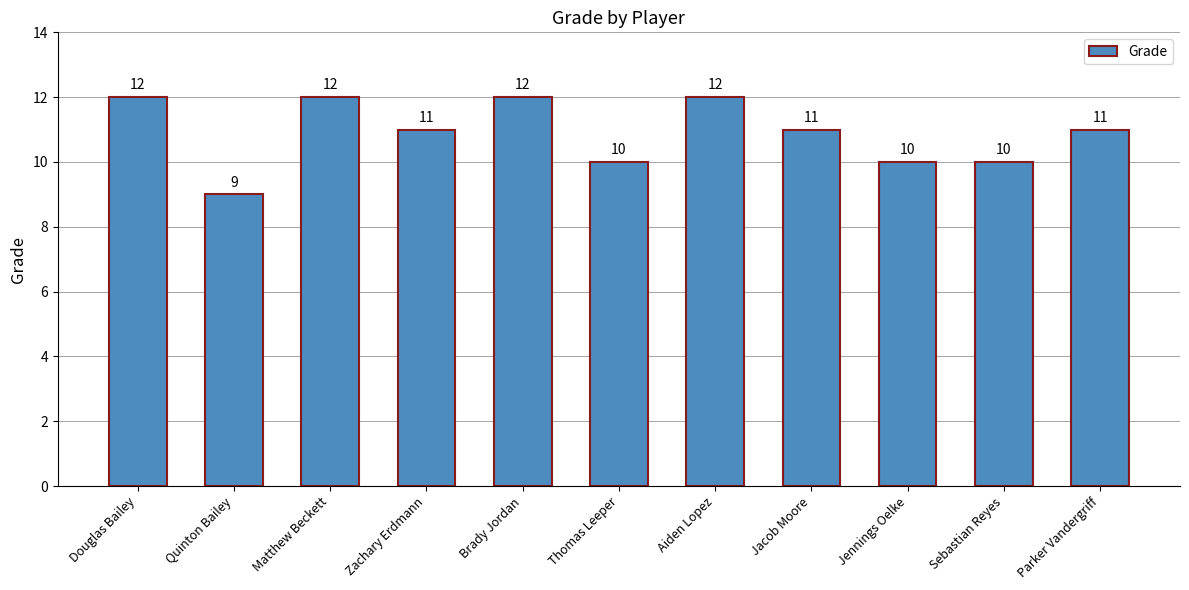

What value does the data have at Thomas Leeper?

10